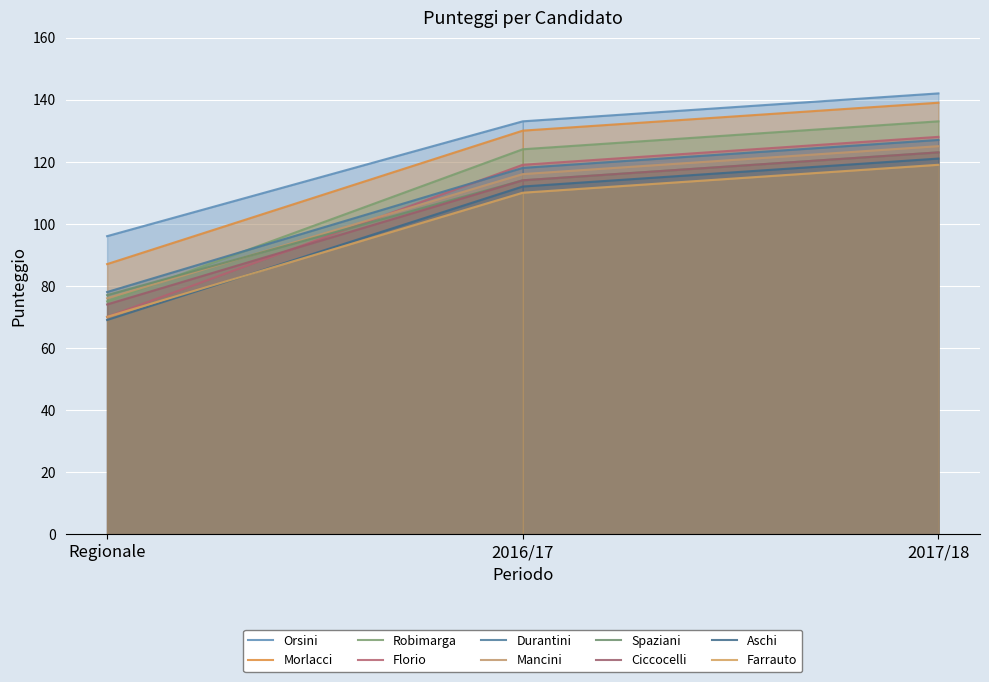

Reading left to right, transcribe all the data shown in this chart.

PUNTEGGIO REGIONALE: Orsini=96	Morlacci=87	Robimarga=75	Florio=70	Durantini=78	Mancini=76	Spaziani=77	Ciccocelli=74	Aschi=69	Farrauto=70
PUNTEGGIO 2016/17: Orsini=133	Morlacci=130	Robimarga=124	Florio=119	Durantini=118	Mancini=116	Spaziani=114	Ciccocelli=114	Aschi=112	Farrauto=110
PUNTEGGIO 2017/18: Orsini=142	Morlacci=139	Robimarga=133	Florio=128	Durantini=127	Mancini=125	Spaziani=123	Ciccocelli=123	Aschi=121	Farrauto=119